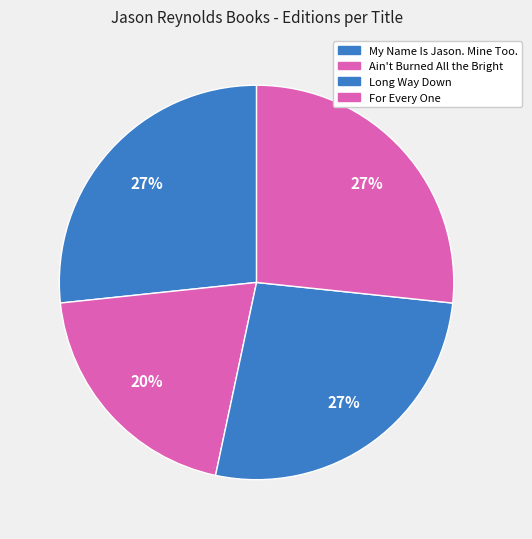

Is Long Way Down the majority of the pie?

No